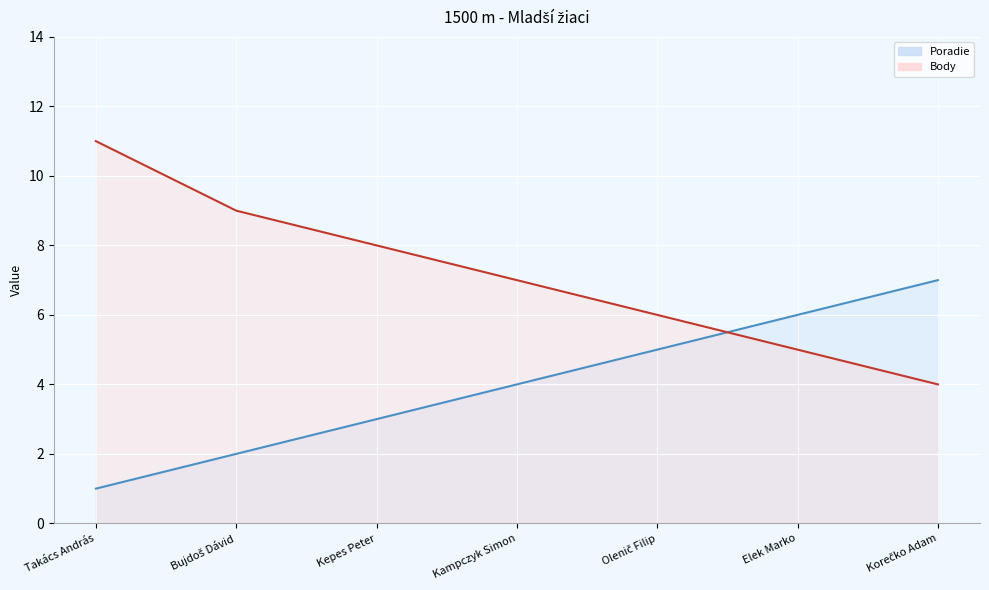

At how many categories does at least one series exceed 6?

5